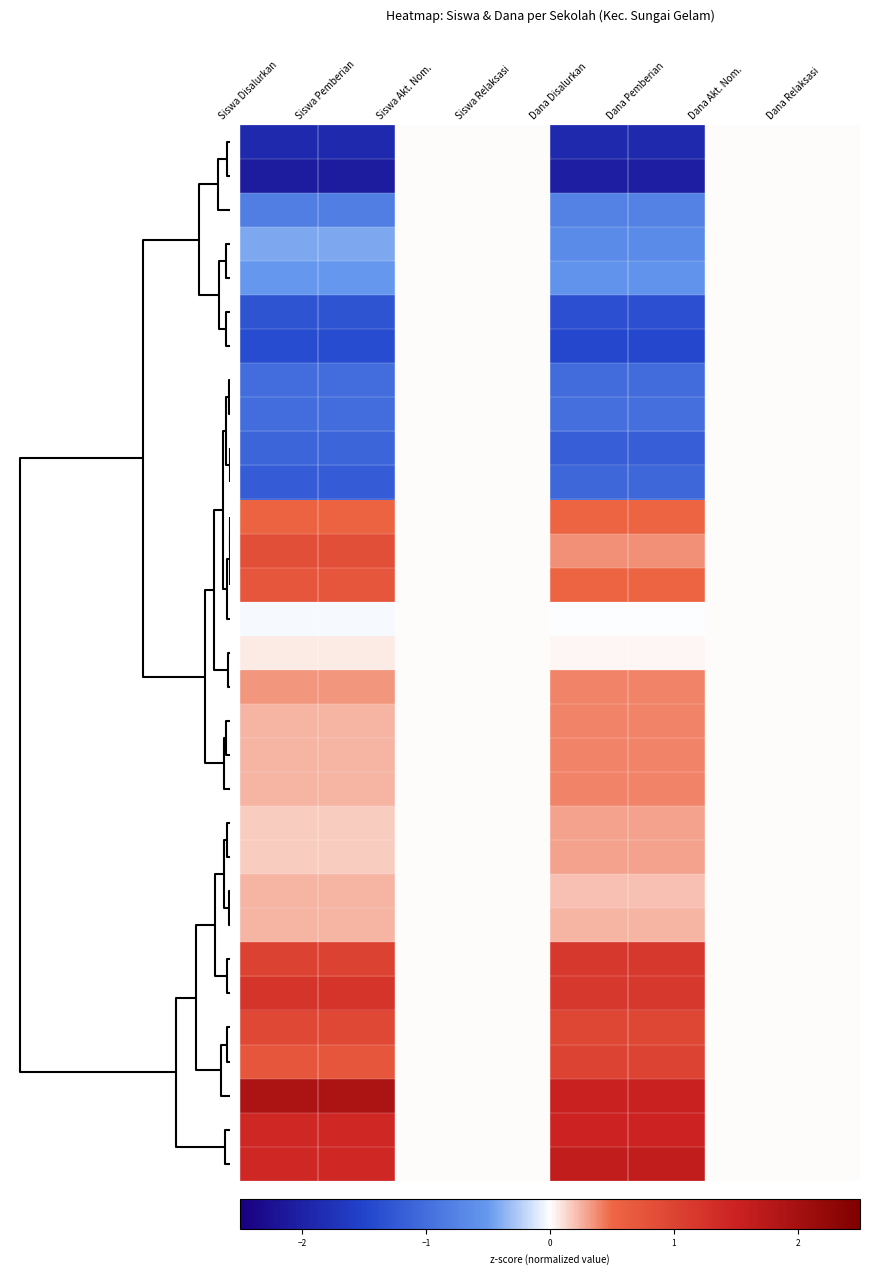

At how many categories does at least one series exceed 0?

4